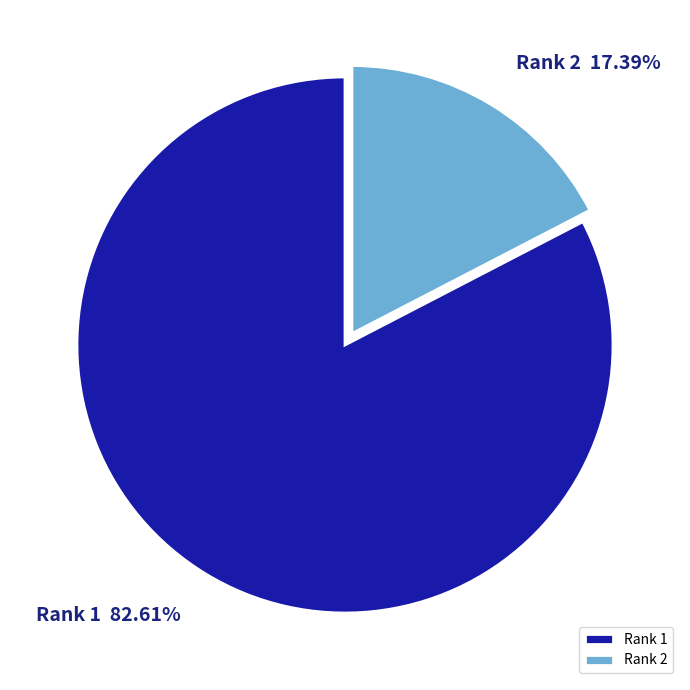

Count the number of slices in the pie.

2